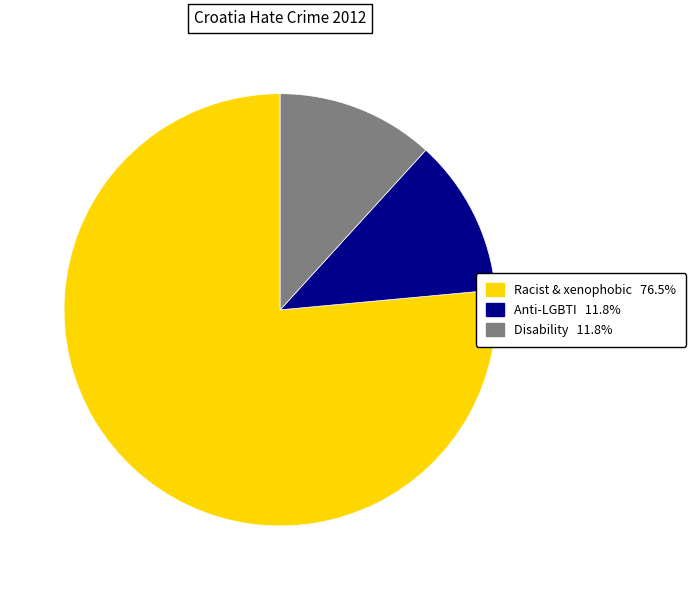

Is there a majority slice in this chart?

Yes